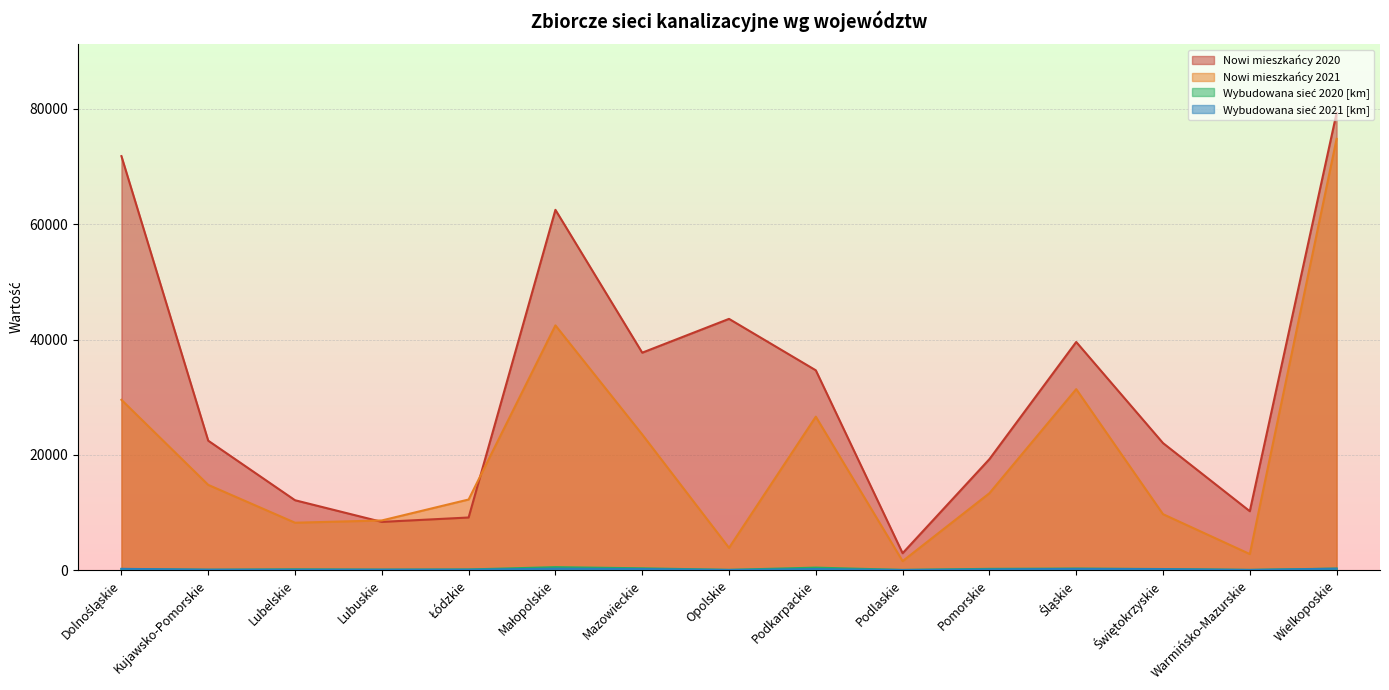

What is the difference between the second highest and second lowest values in the Nowi mieszkańcy 2021 series?

39663.0